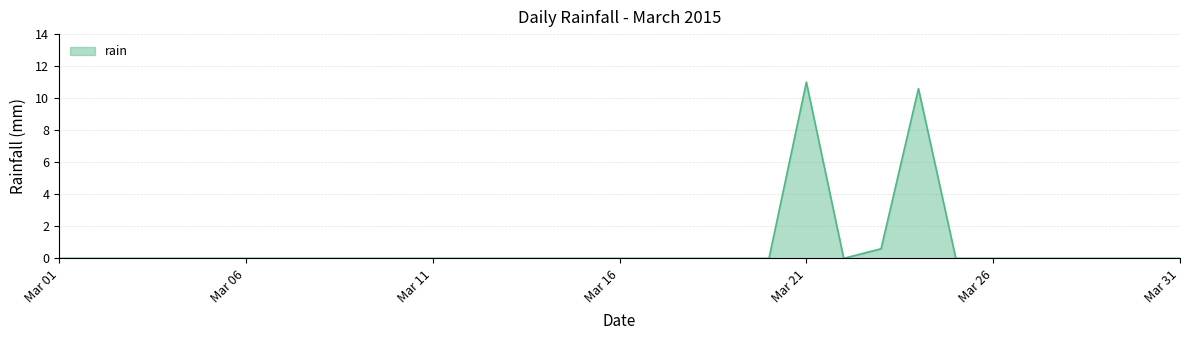

What is the difference between the maximum and minimum values?

11.0